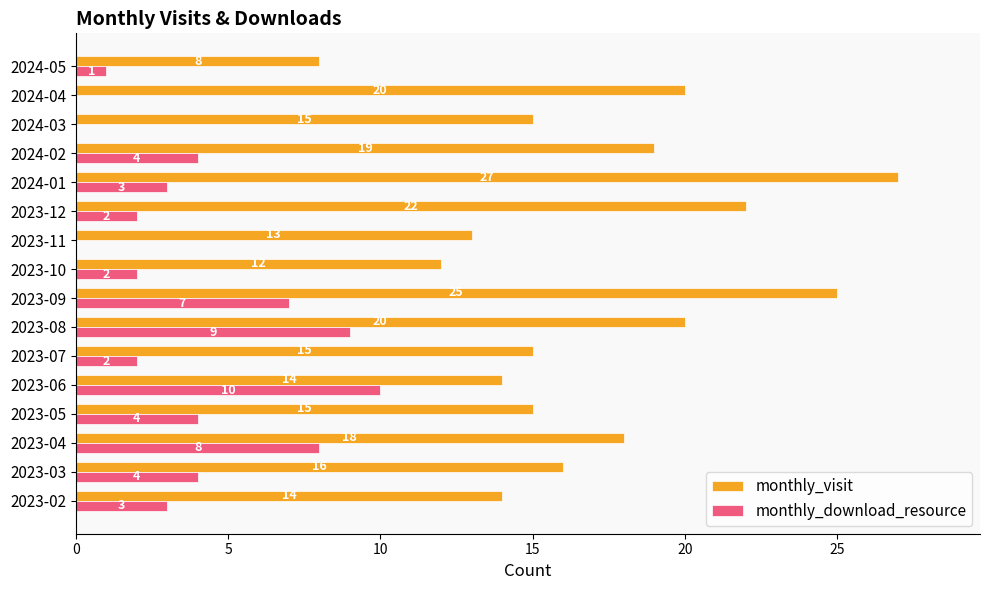

Is the value of monthly_download_resource at 2023-12 greater than the value of monthly_visit at 2023-07?

No